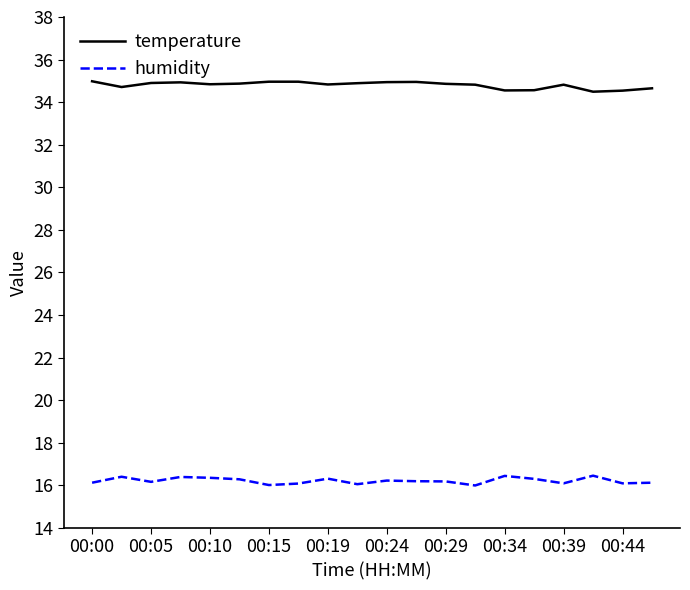

What is the minimum value shown in the chart?

16.0